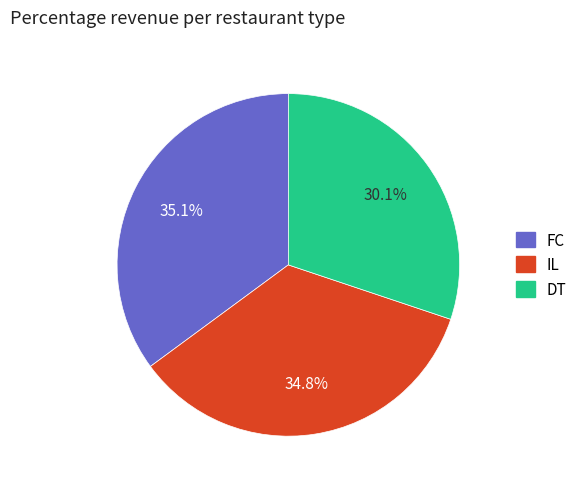

Is there a majority slice in this chart?

No